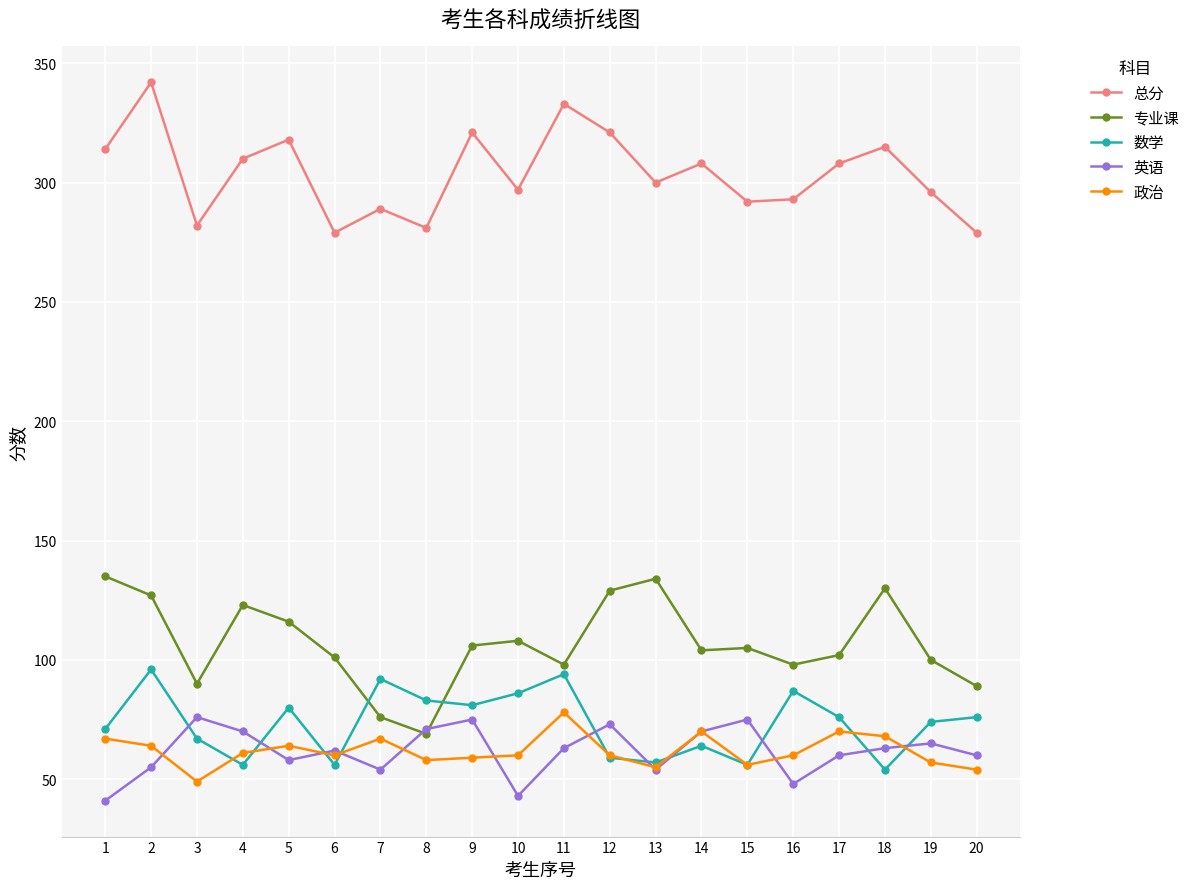

In 英语, how many points are lower than both neighbors (excluding endpoints)?

5